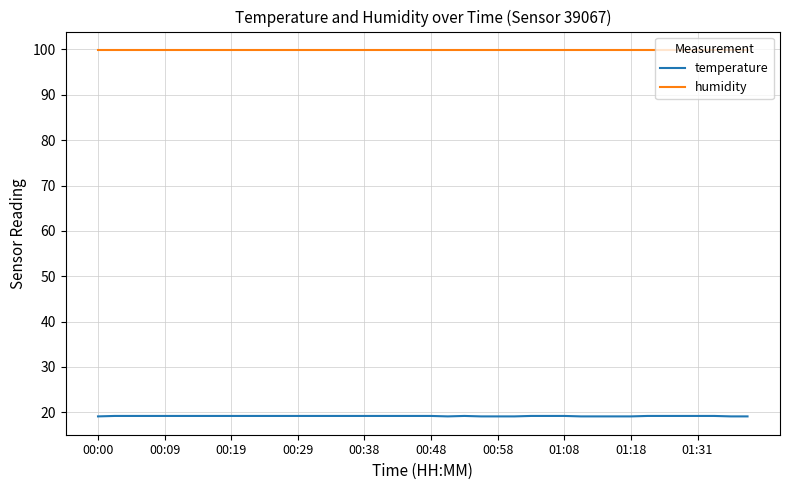

Which series has the largest total across all categories?

humidity